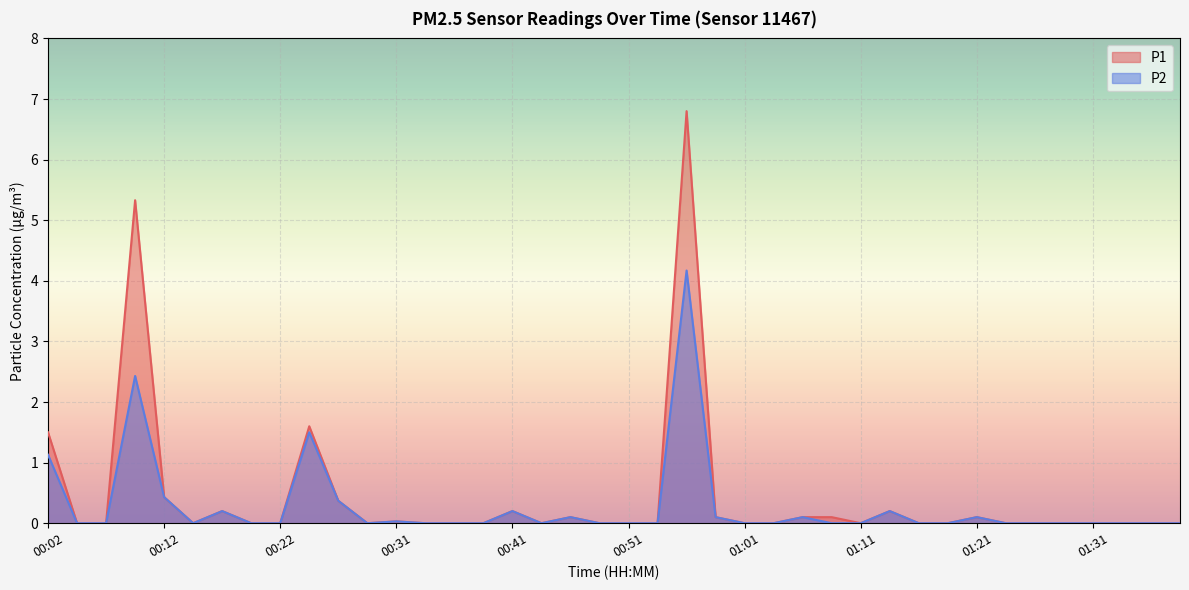

At how many categories does at least one series exceed 3?

2